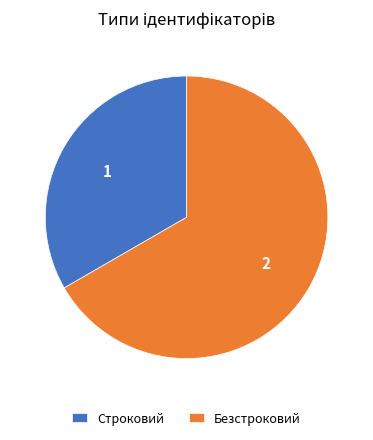

Is Безстроковий the majority of the pie?

Yes